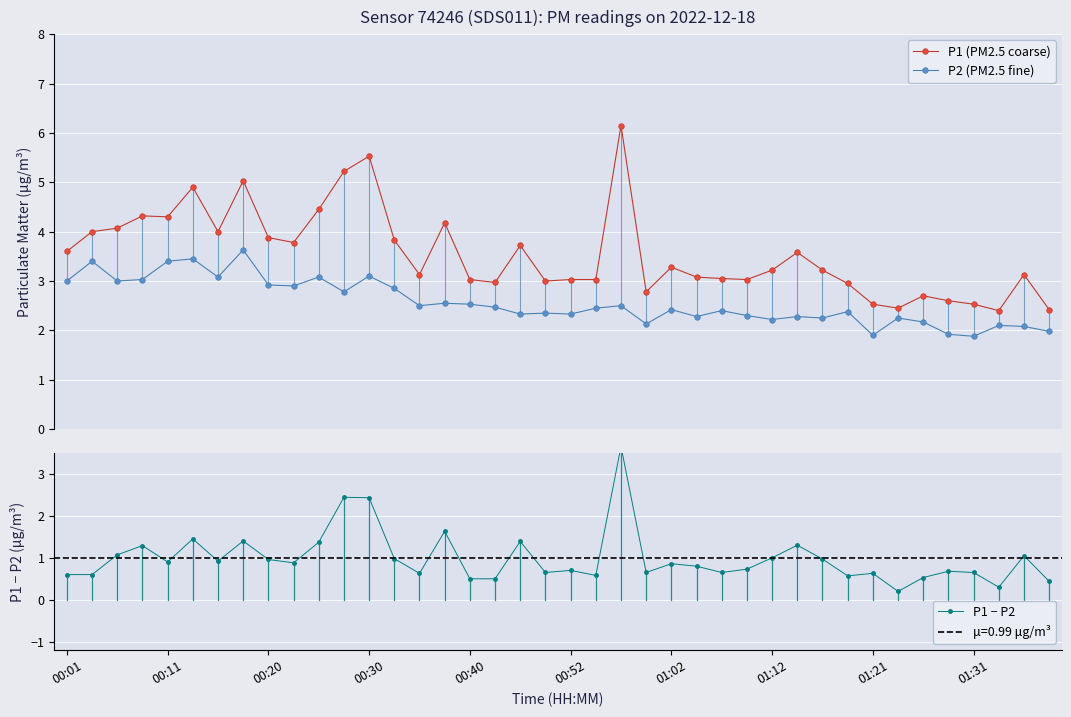

What is the value of the P2 (PM2.5 fine) point at the 17th from the left?

2.5